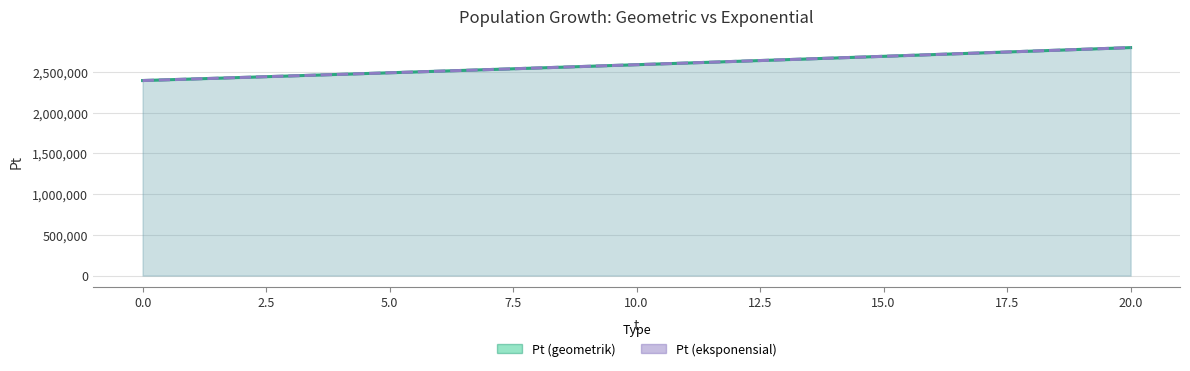

True or false: Pt (geometrik) and Pt (eksponensial) cross at least once.

False